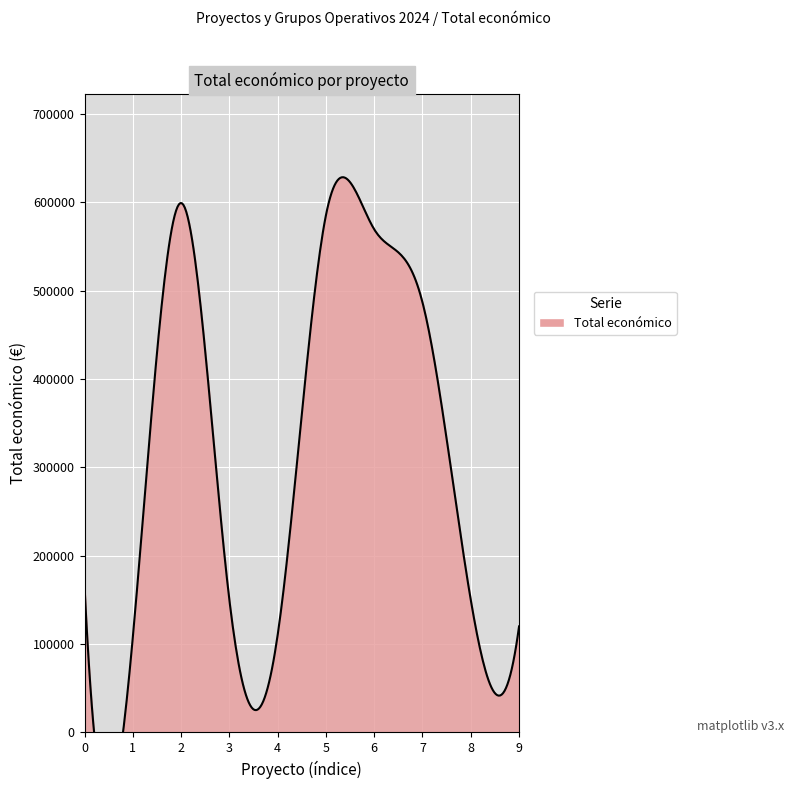

Reading left to right, list all the values displayed in this chart.

PALOMA=165312	MANEJOPRADOS=107555	BIO4TRACE=599262	PENNYARAGON II=150000	ECOPORCNICUS=110168	INVASOR-ES=585346	LIVLAB-IN=569416	AGRIREGENCARBON=486756	CEREAPI=150000	ALERTA ROJA=120000